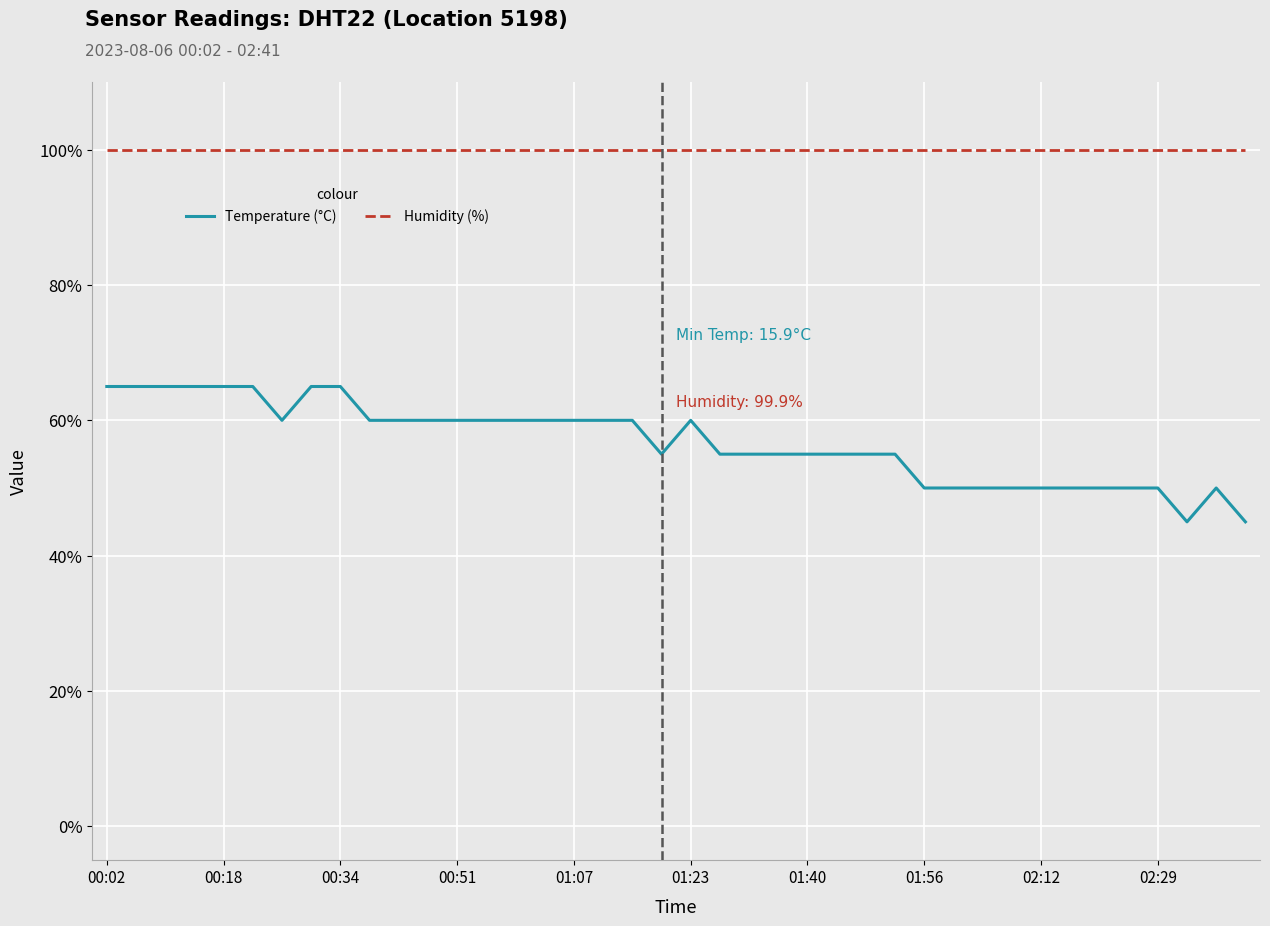

Does the chart display data point markers on the line(s)?

No